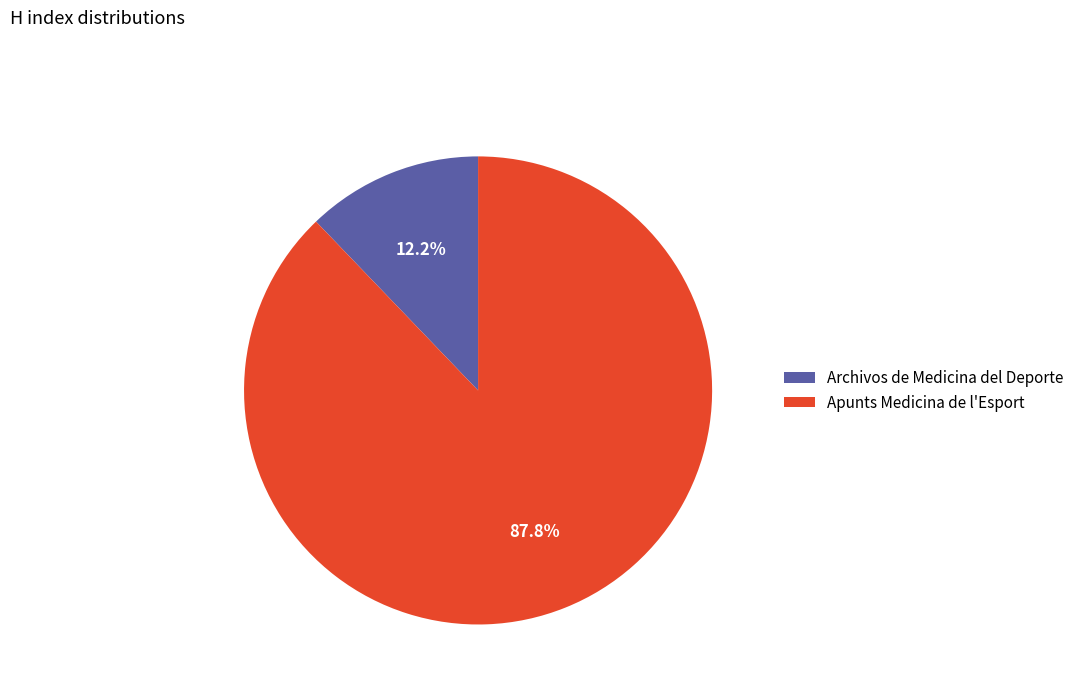

Rank the categories by value from highest to lowest.

Apunts Medicina de l'Esport, Archivos de Medicina del Deporte